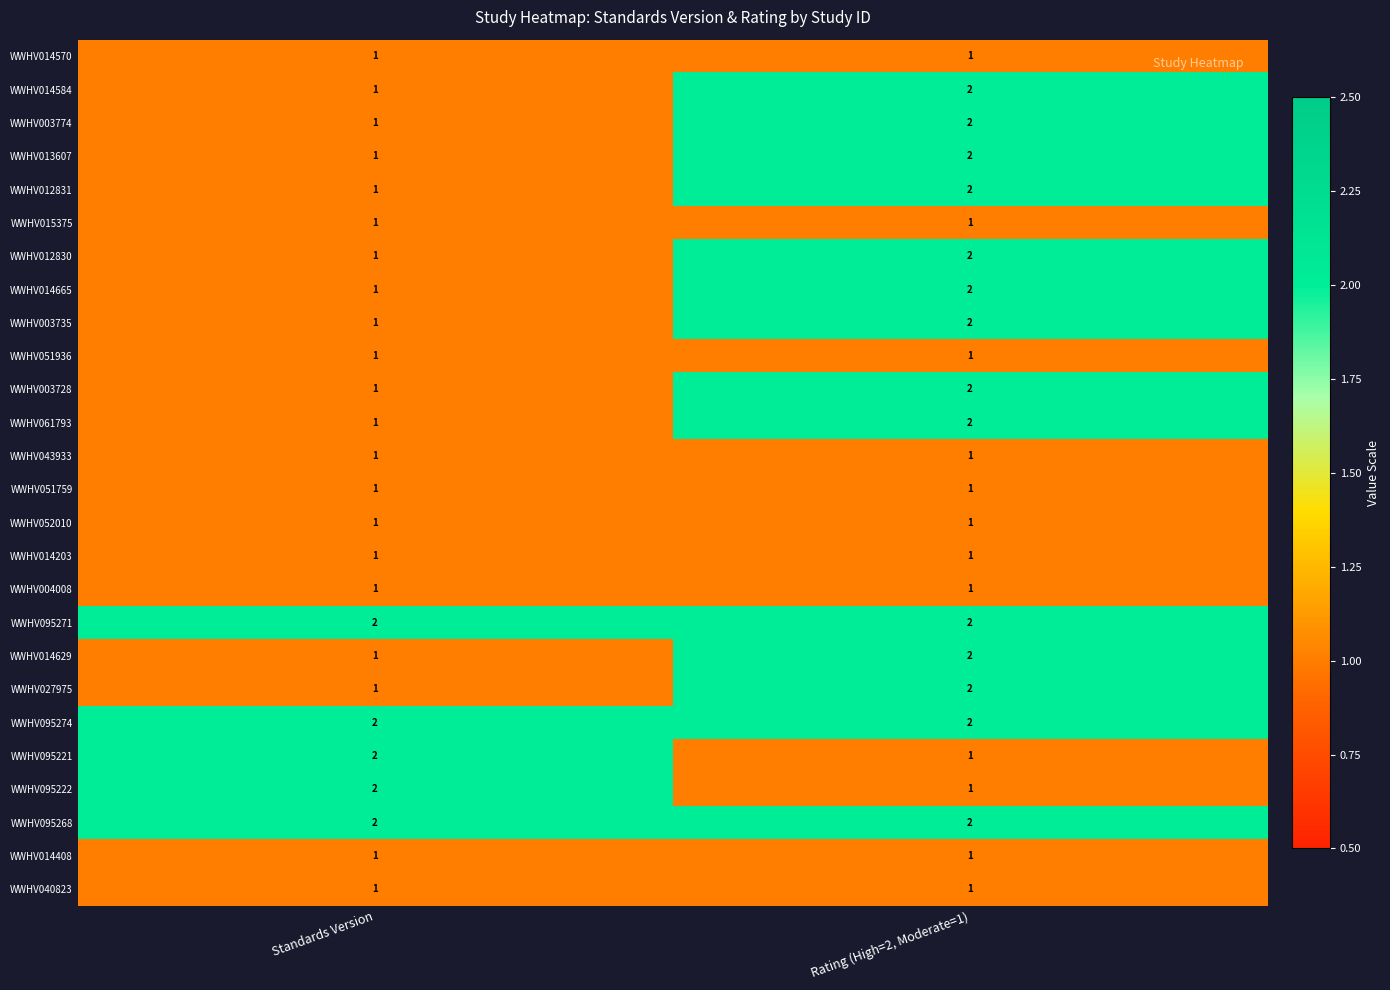

What is the sum of all WWHV027975 values?

3